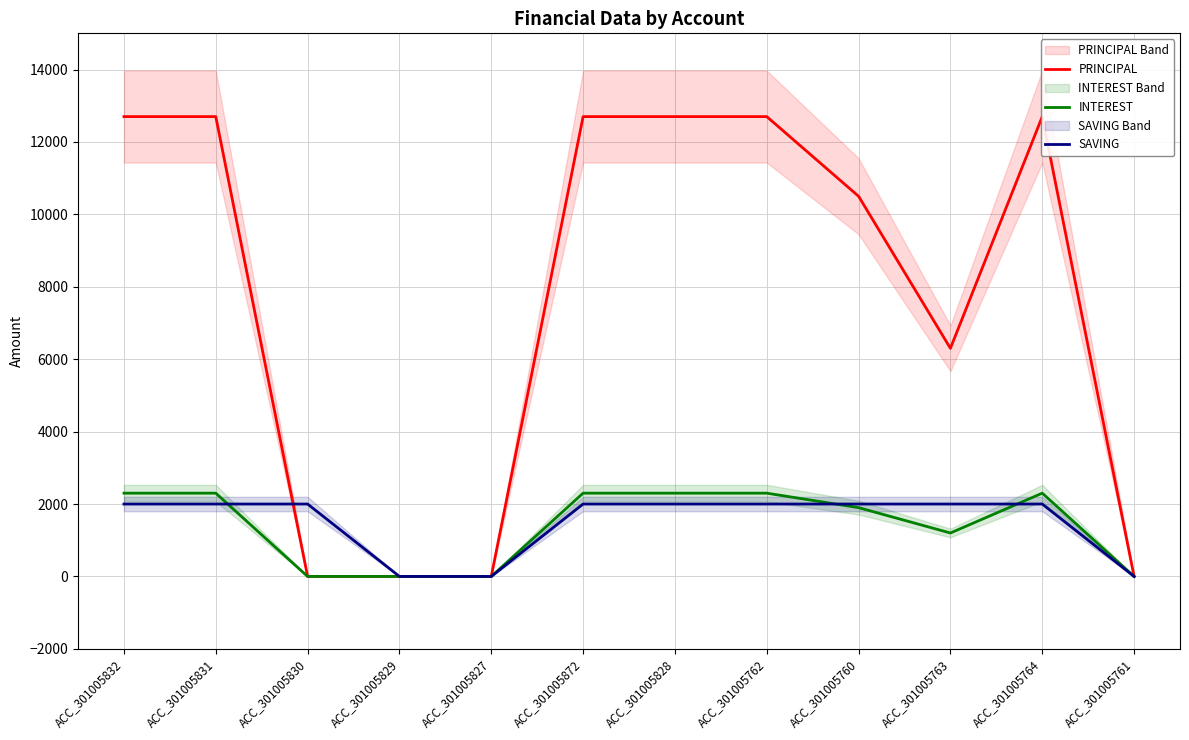

Is it true that PRINCIPAL equals 16765 at ACC_301005832?

False